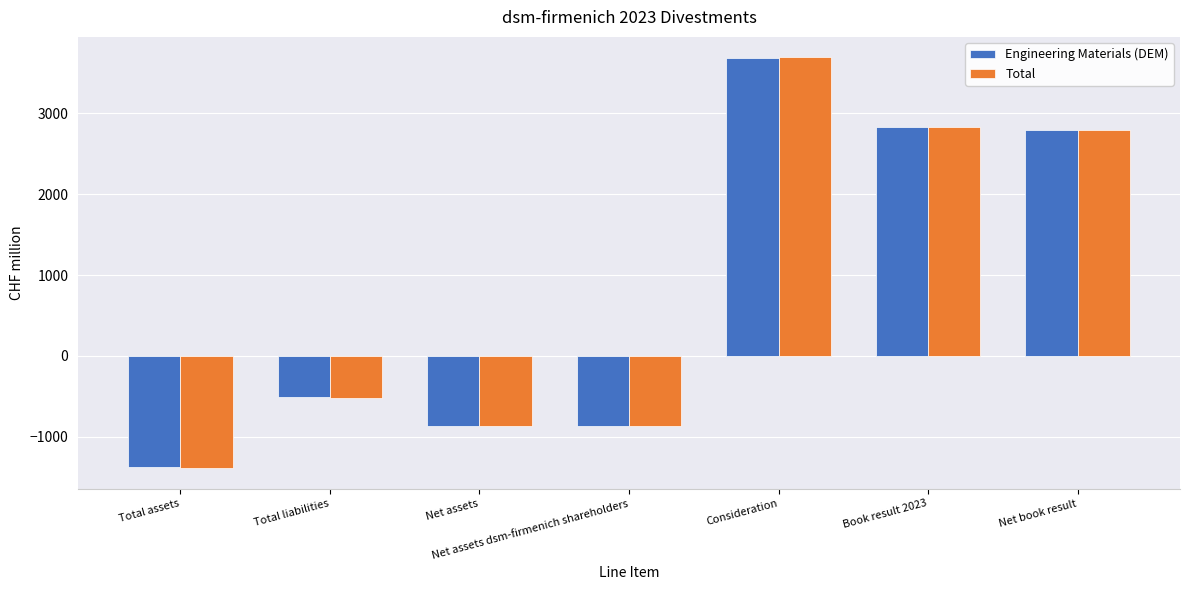

What is the spread (max minus min) of values at Book result 2023?

3